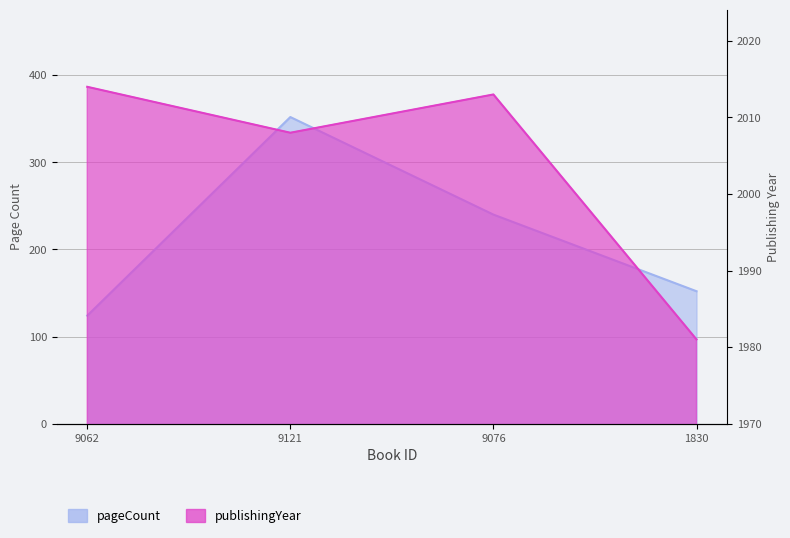

True or false: publishingYear and pageCount cross at least once.

False